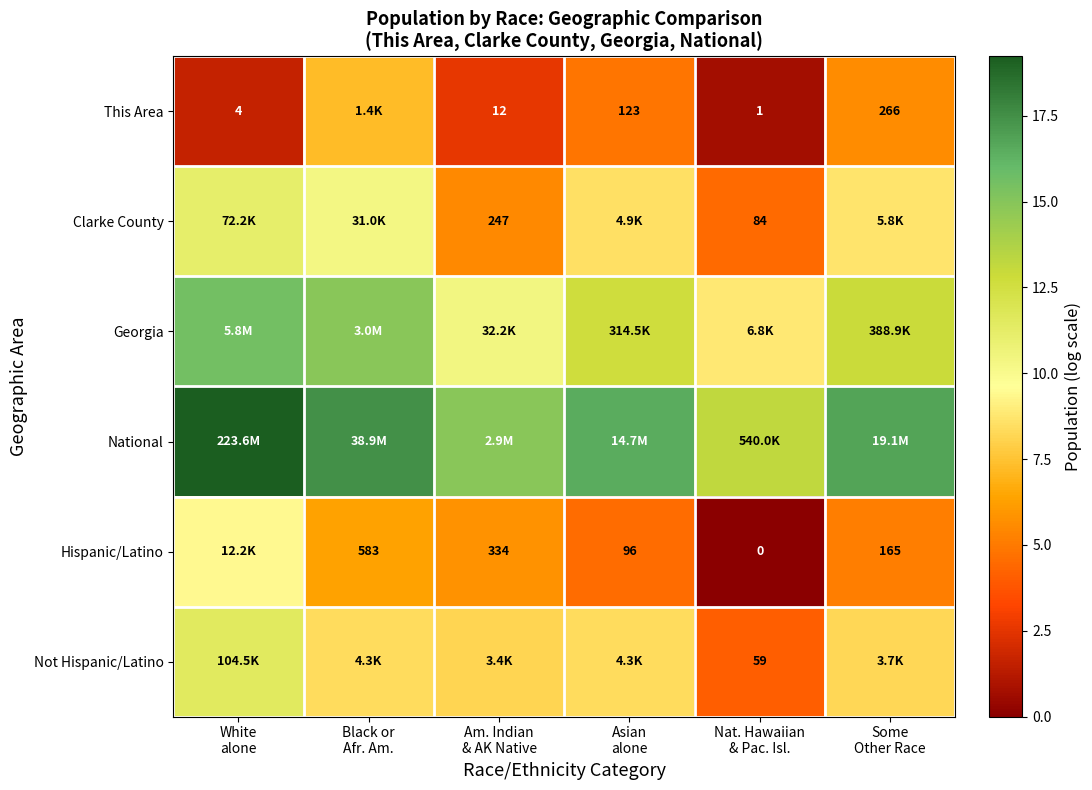

At which label does Georgia reach its peak?

White alone